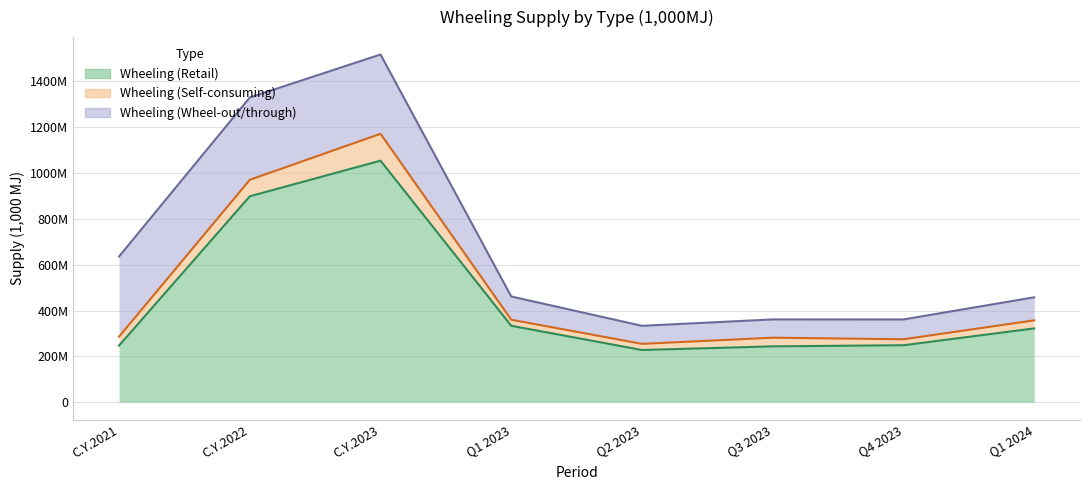

What is the total value across all series at Q1 2023?

461415030